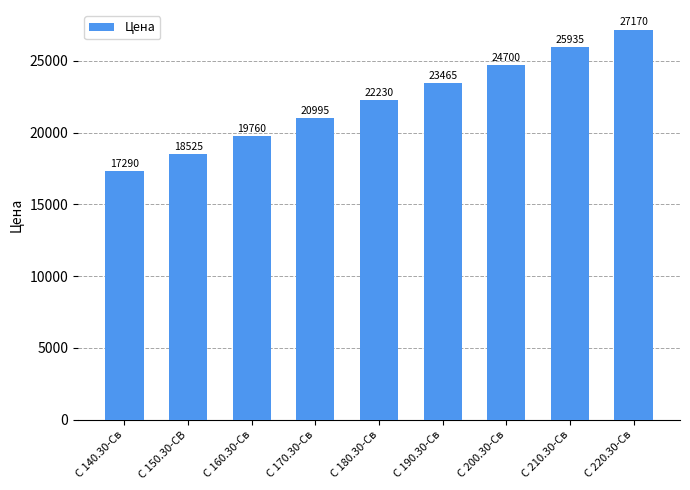

At which label is the value closest to 22230?

С 180.30-Св